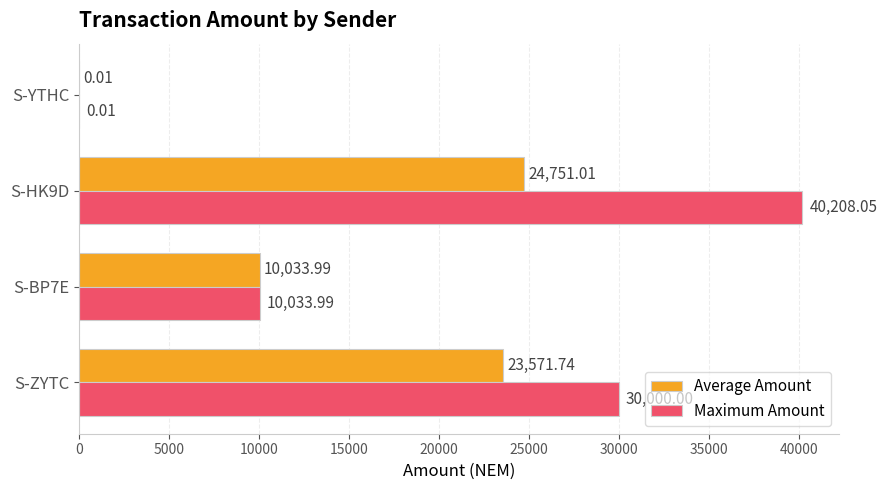

What is the greatest value displayed?

40208.1